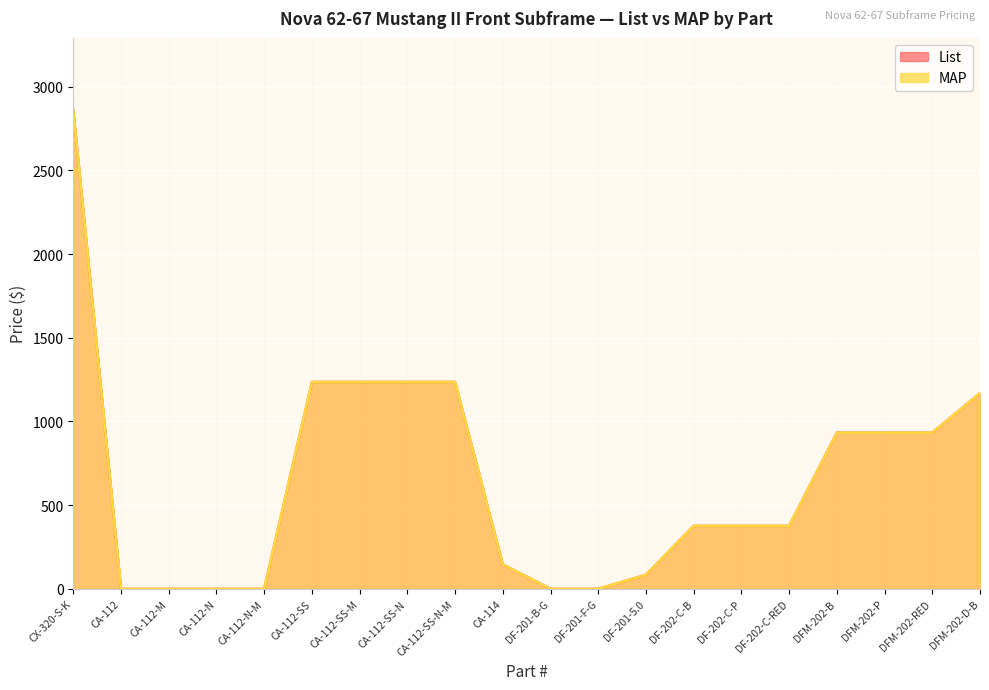

True or false: MAP and List cross at least once.

False